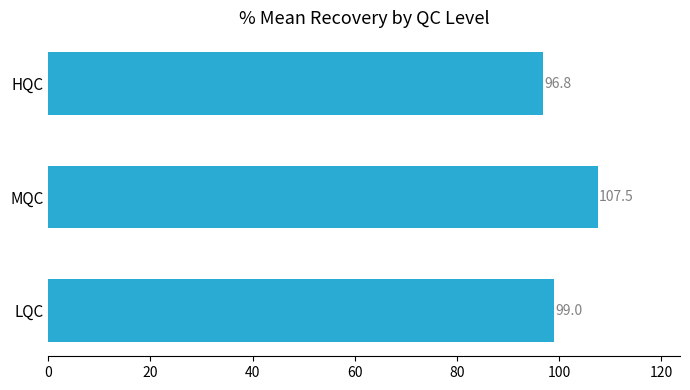

The chart shows a value of 96.8 at HQC. True or false?

True